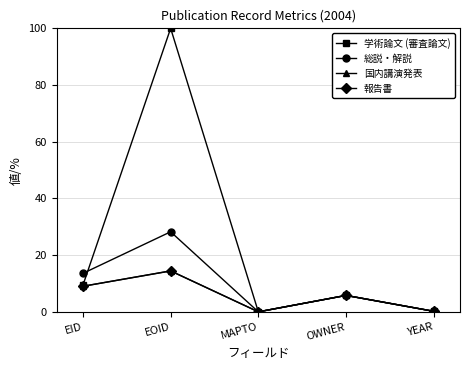

What is the label of the 1st point from the left?

EID